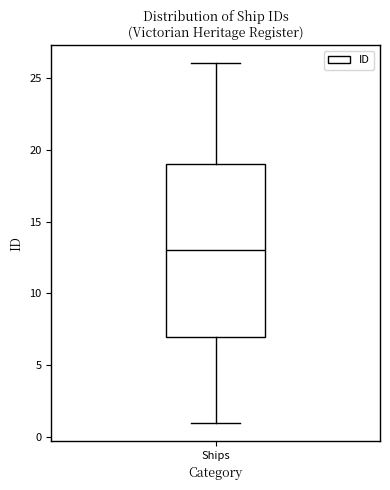

Where is the upper edge of the box for Ships on the y-axis? The values are not printed on the chart, so give them approximately, as read against the axis.

19